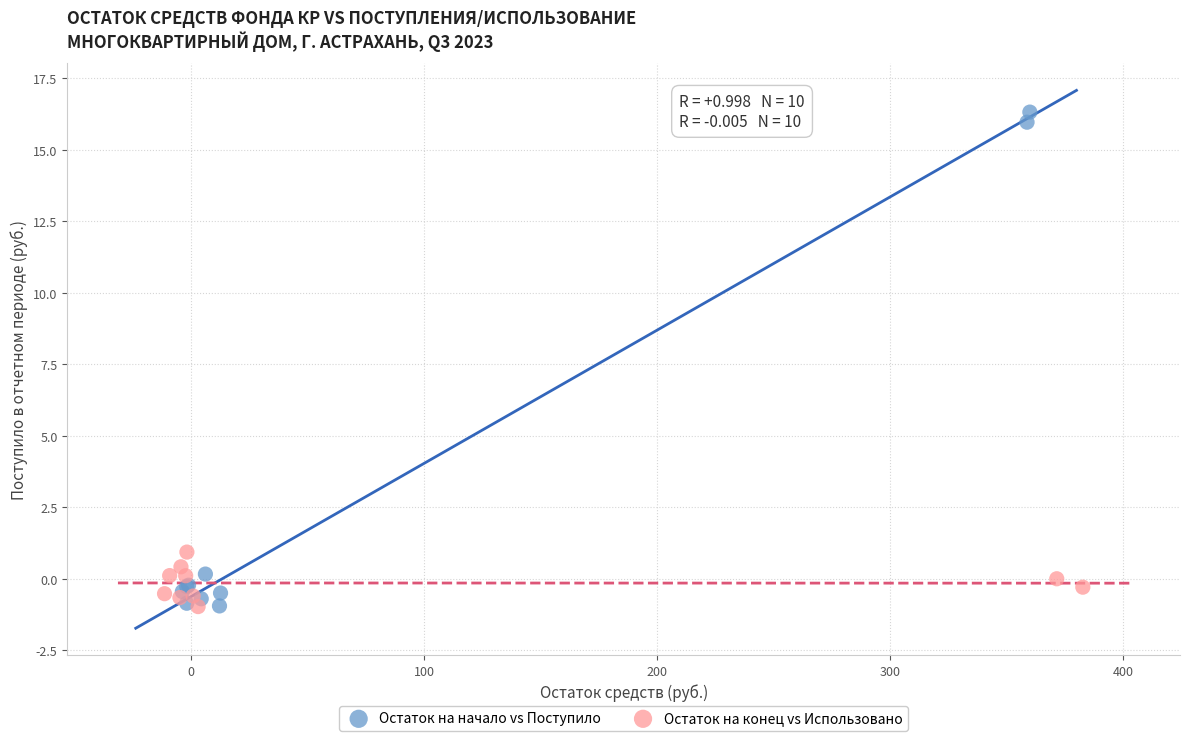

Which series has the widest spread of Y values?

Остаток на начало vs Поступило